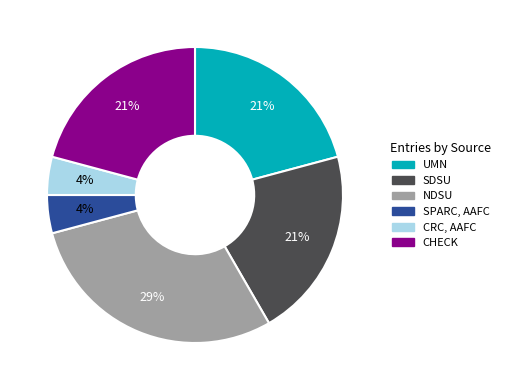

What is the largest slice in the pie chart?

NDSU